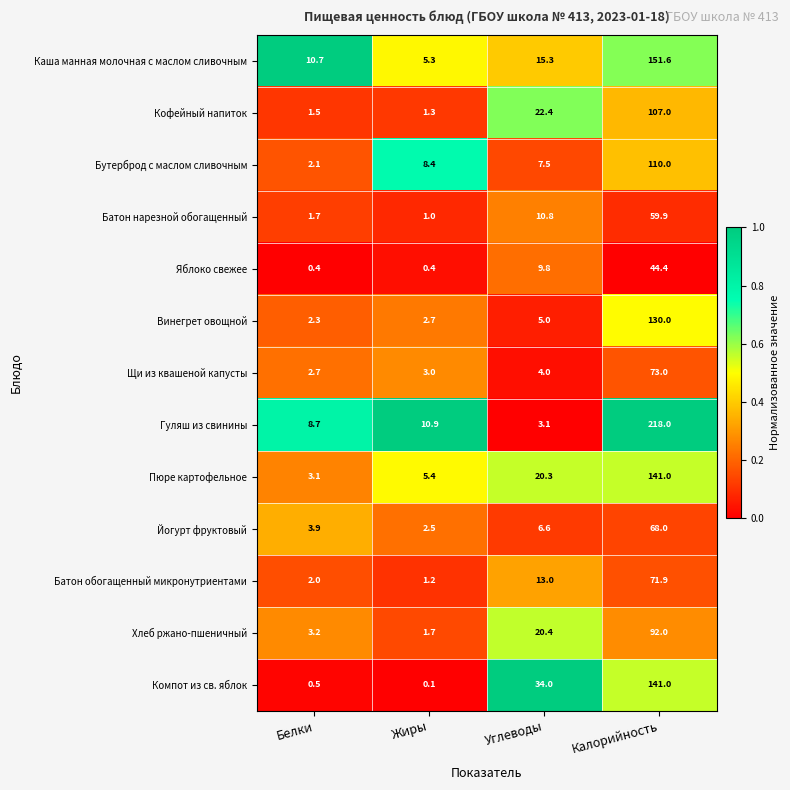

Is the value of Кофейный напиток at Калорийность greater than the value of Хлеб ржано-пшеничный at Углеводы?

Yes